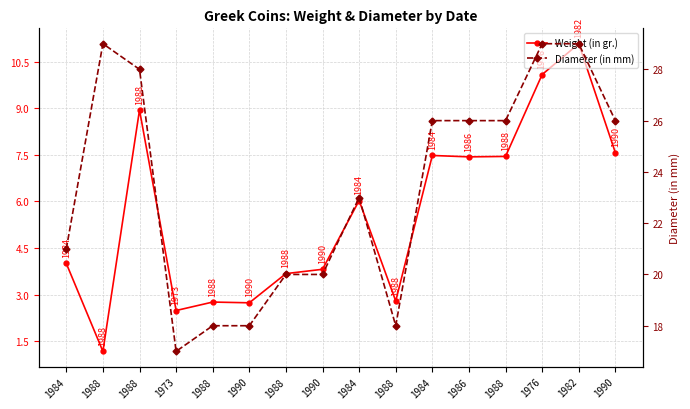

What are all the series names shown in the legend?

Weight (in gr.), Diameter (in mm)